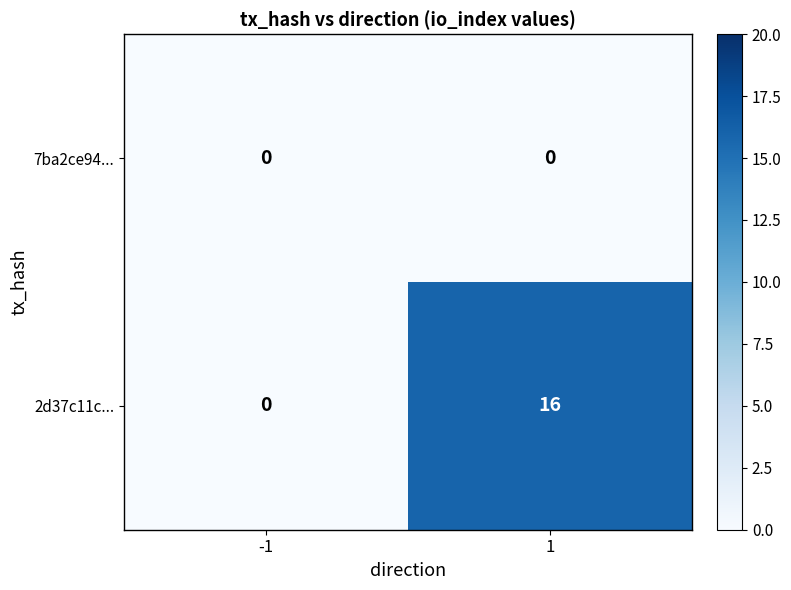

Is it true that 2d37c11c... equals 16 at 1?

True